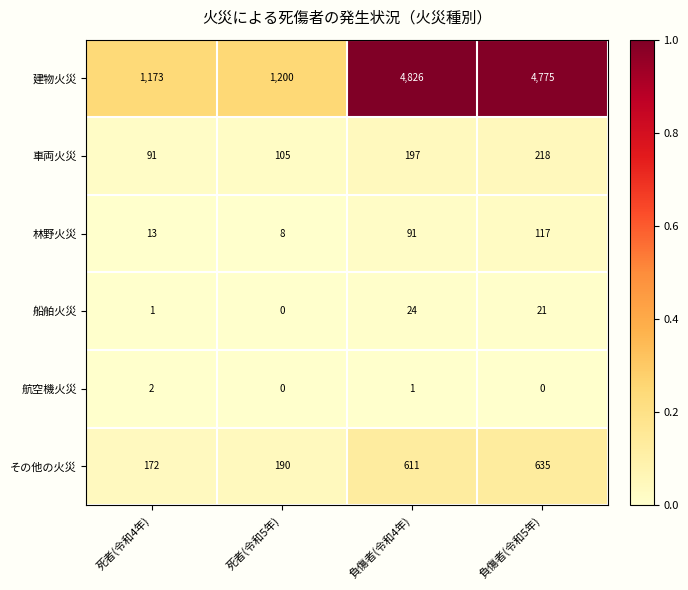

At which category is the sum across all series the highest?

負傷者(令和5年)